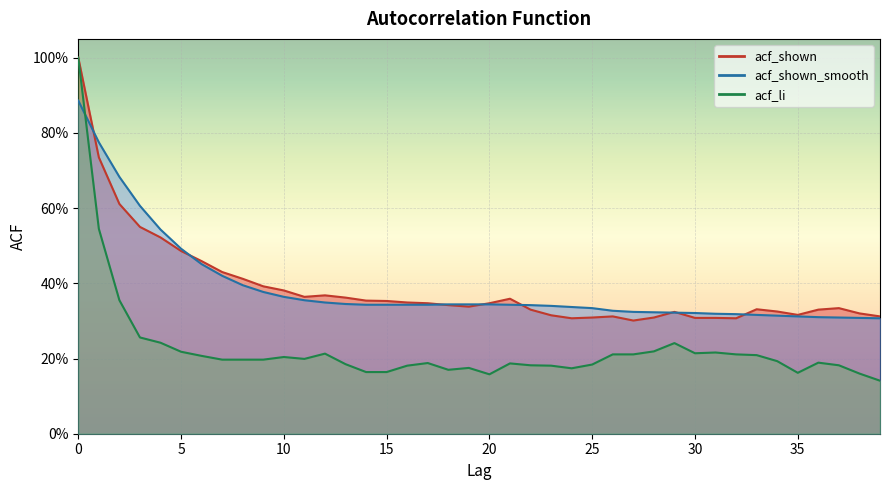

True or false: acf_shown has a value of 0.1 at 12.

False